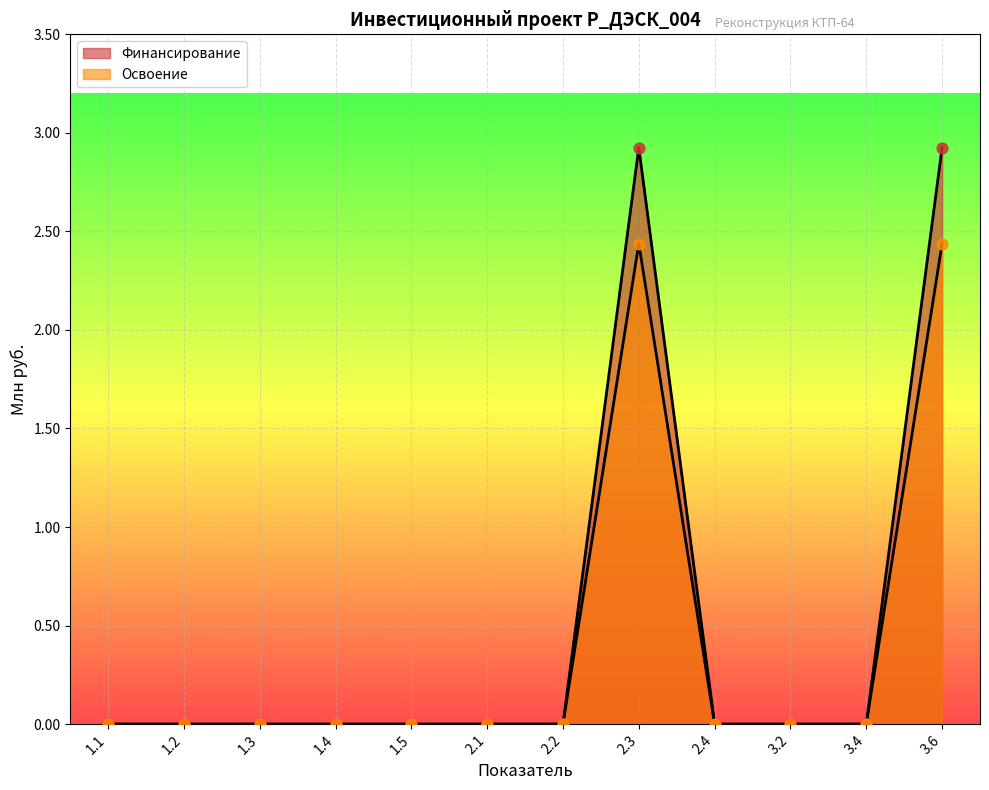

Which series has the largest Y range (max minus min)?

Финансирование